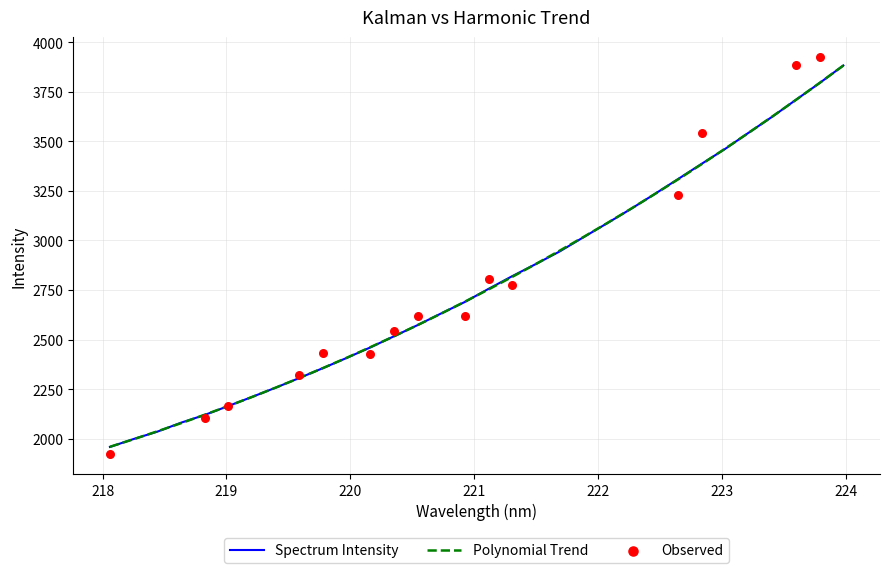

What is the highest value of the Spectrum Intensity series?

3882.5